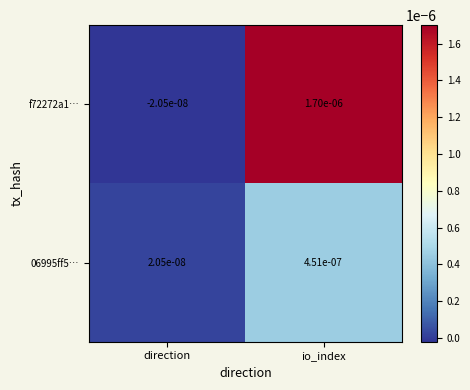

At which label does f72272a1… first exceed 0?

io_index